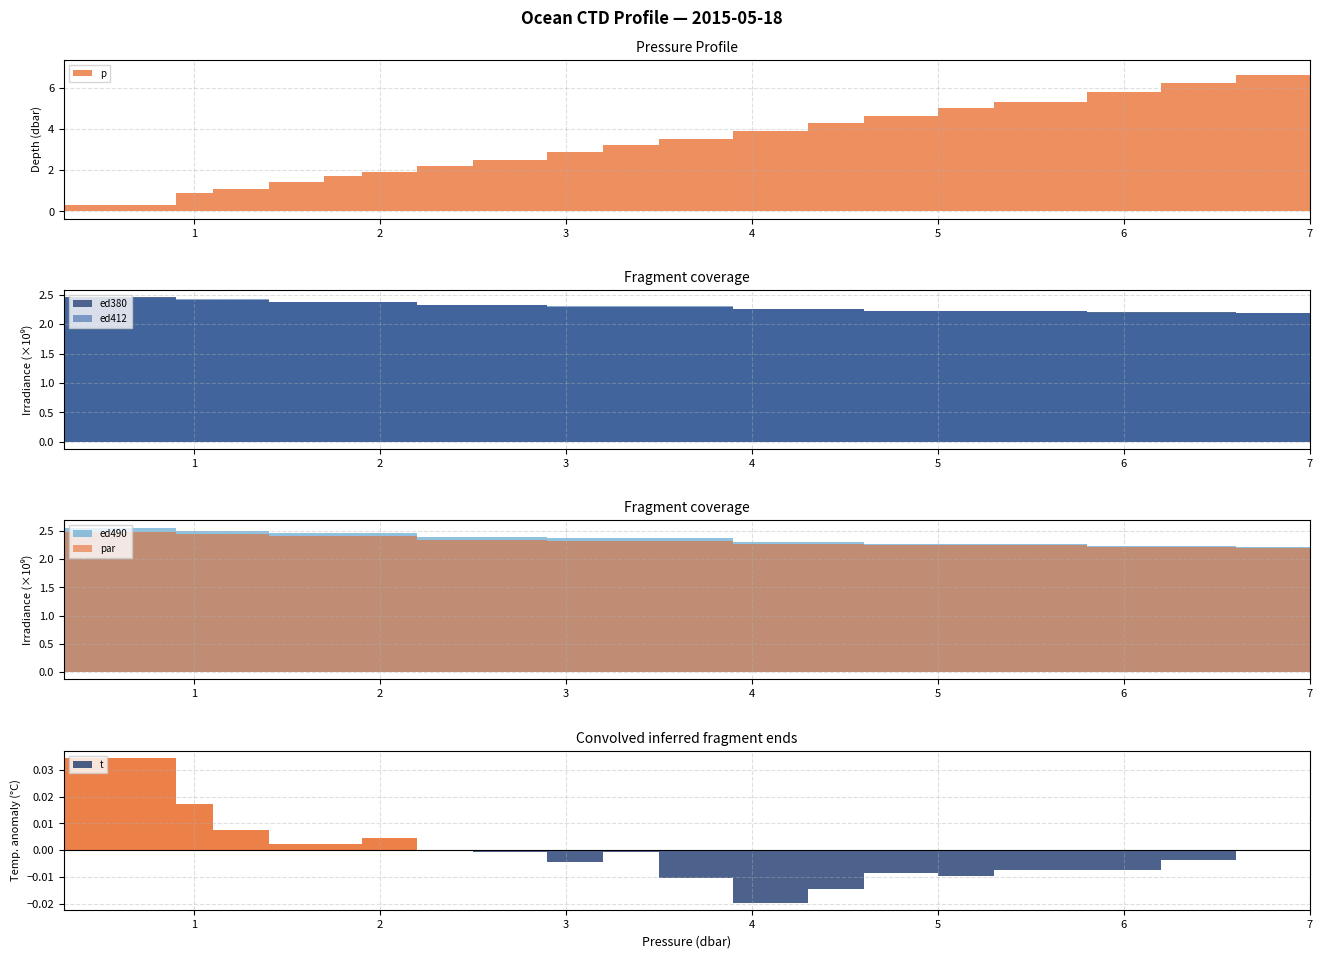

Which label corresponds to the largest value in the chart?

0.3